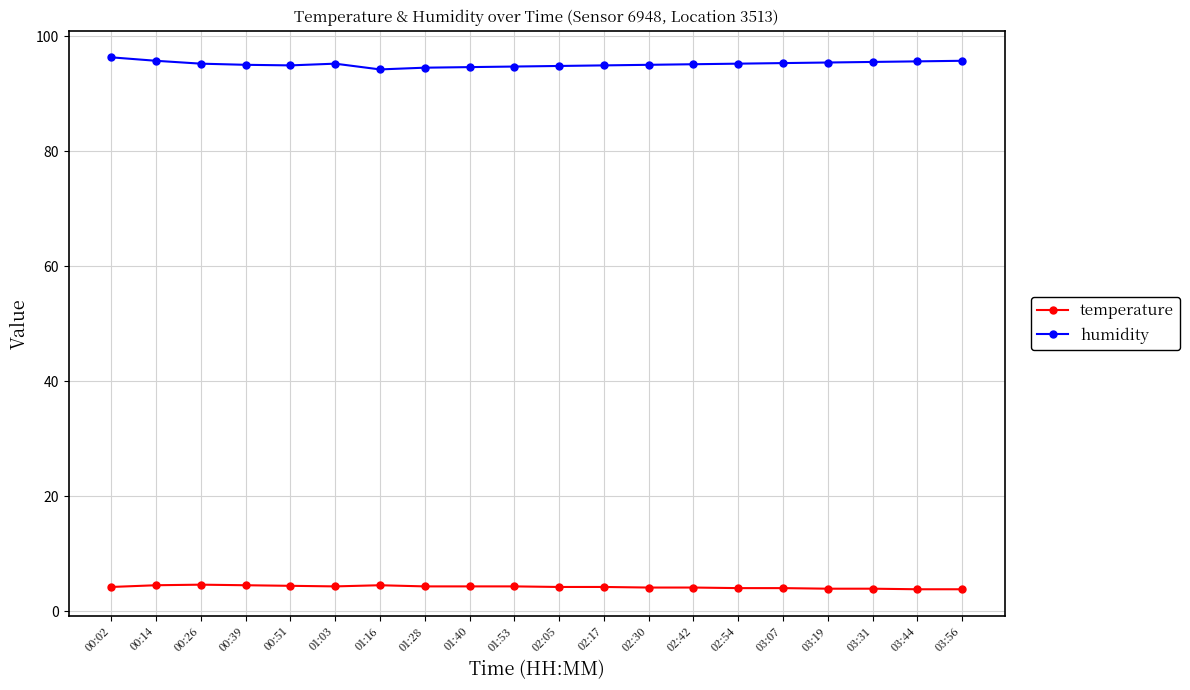

At how many categories does at least one series exceed 13?

20